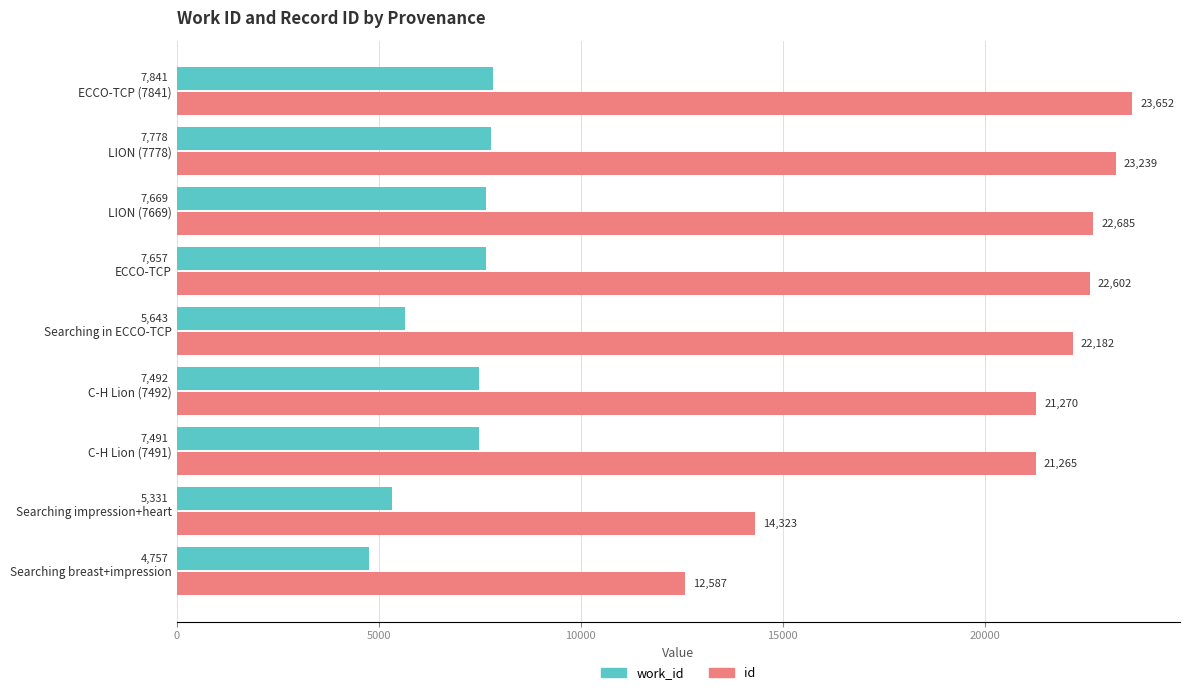

At how many categories does at least one series exceed 21905?

5